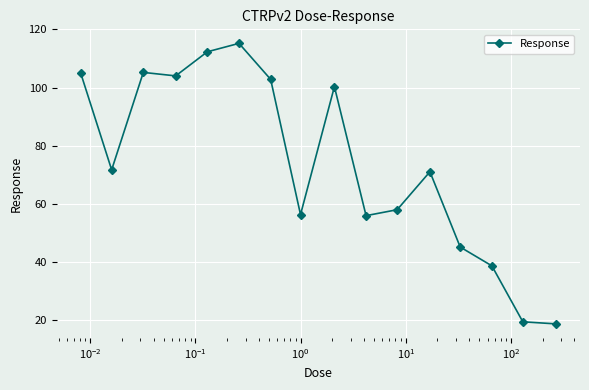

What is the minimum value shown in the chart?

18.6